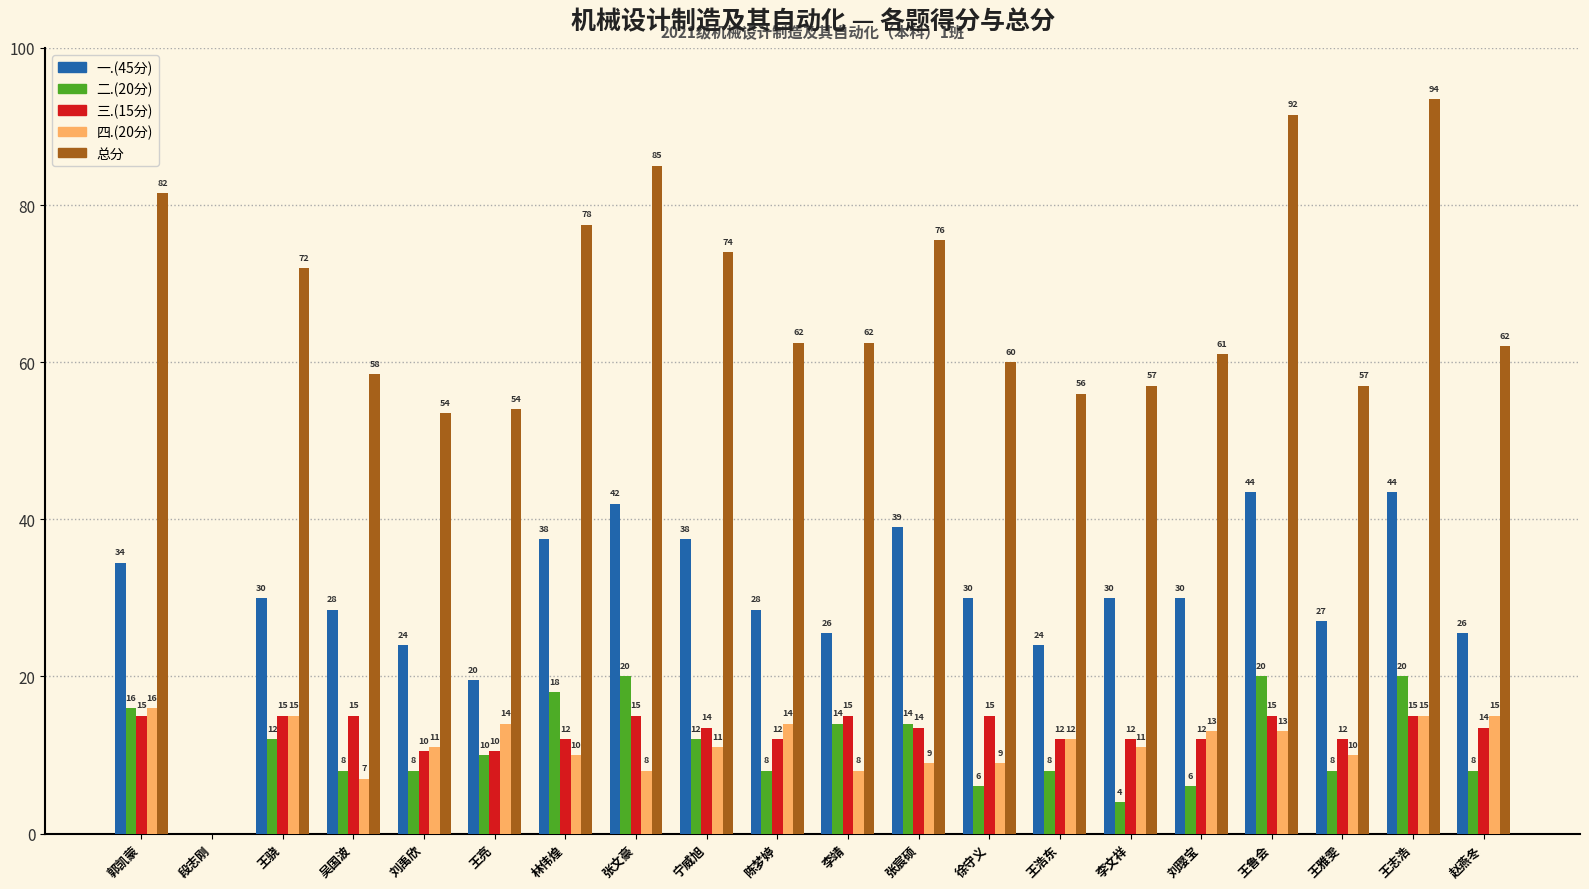

Between 刘禹欣 and 王志浩, which series saw the biggest shift?

总分